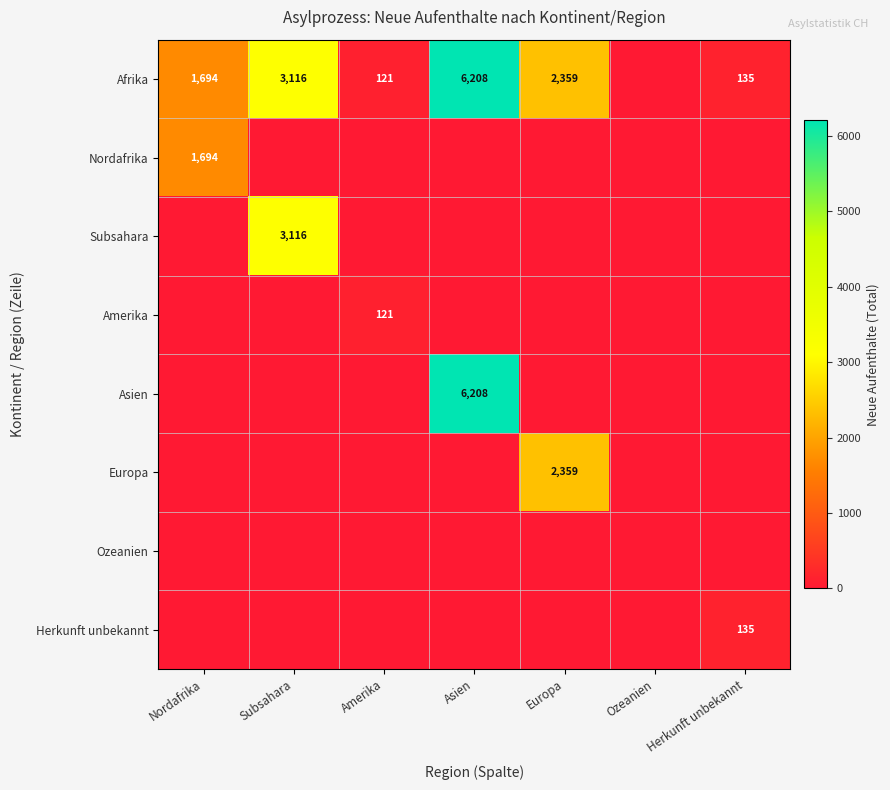

What is the difference between the Afrika values at Asien and Europa?

3849